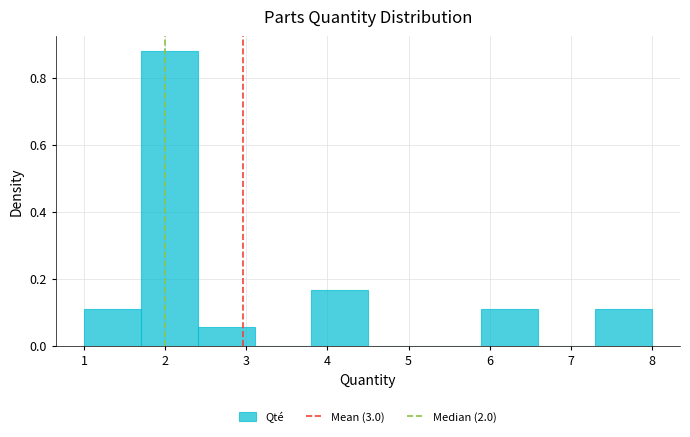

Which range on the x-axis has the tallest bar?

1.7 to 2.4